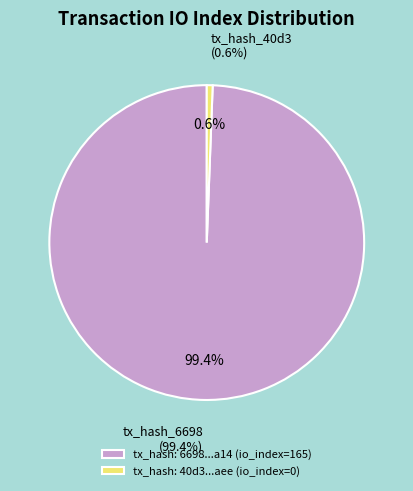

Do tx_index_0 and tx_index_165 together represent more than half of the pie?

Yes